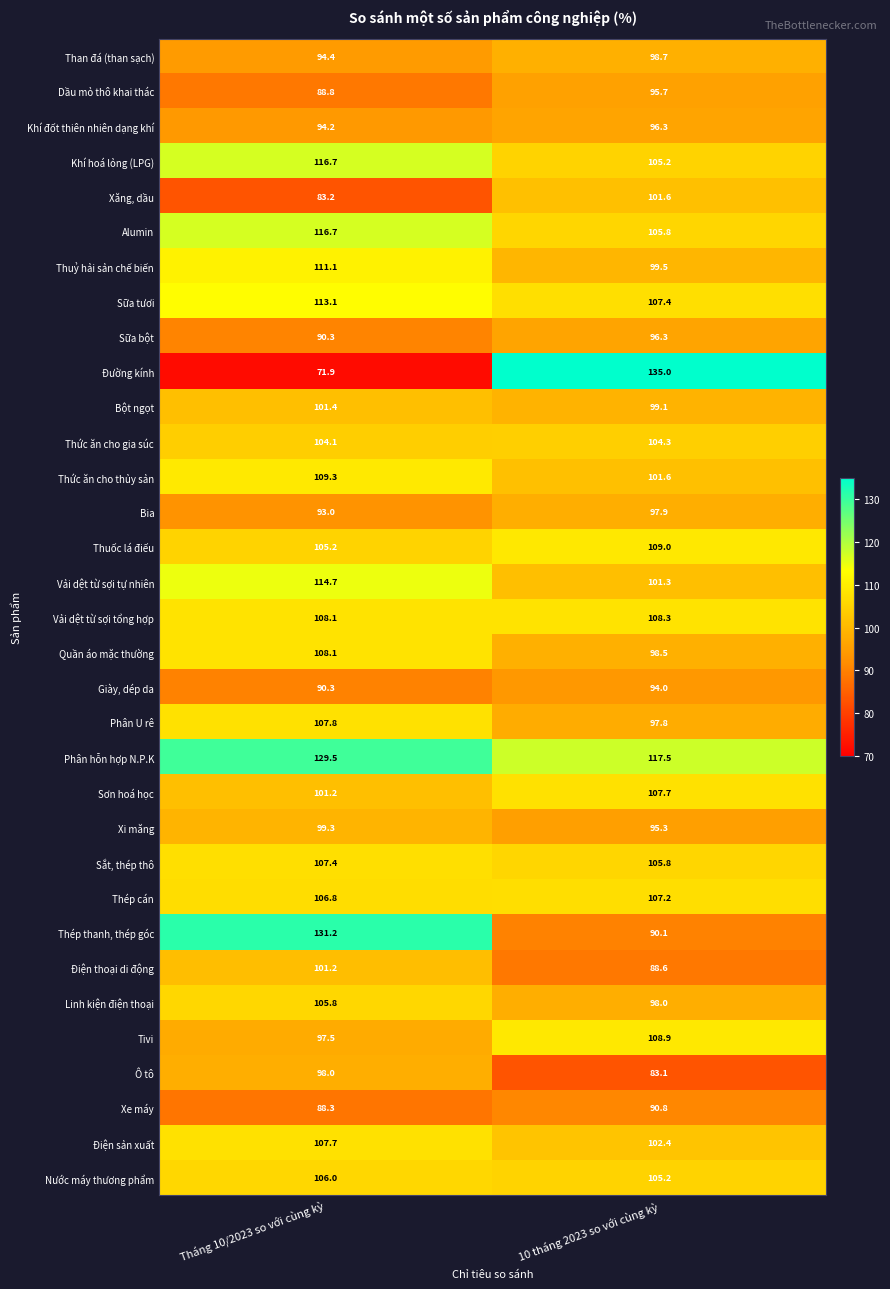

What is the average value of the Thép cán series?

107.0